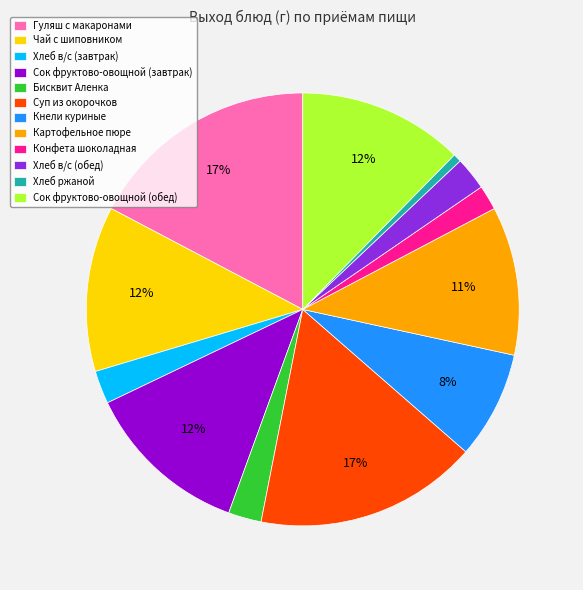

The Хлеб в/с (завтрак) slice represents 2% of the pie. True or false?

True